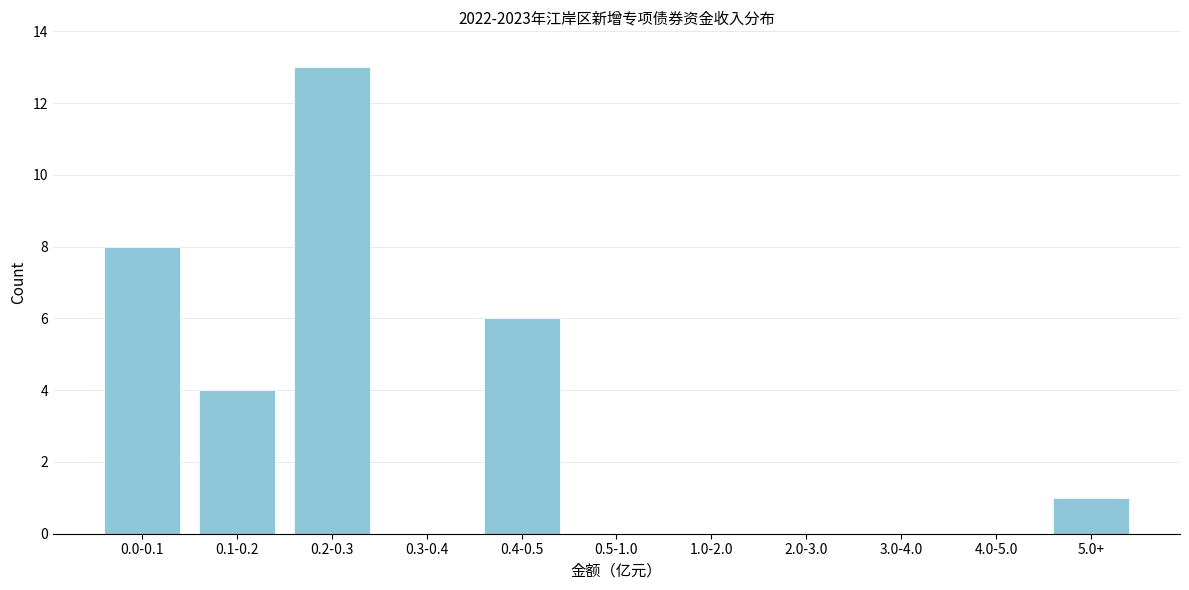

Reading left to right, list all the values displayed in this chart.

0.0-0.1=8	0.1-0.2=4	0.2-0.3=13	0.3-0.4=0	0.4-0.5=6	0.5-1.0=0	1.0-2.0=0	2.0-3.0=0	3.0-4.0=0	4.0-5.0=0	5.0+=1